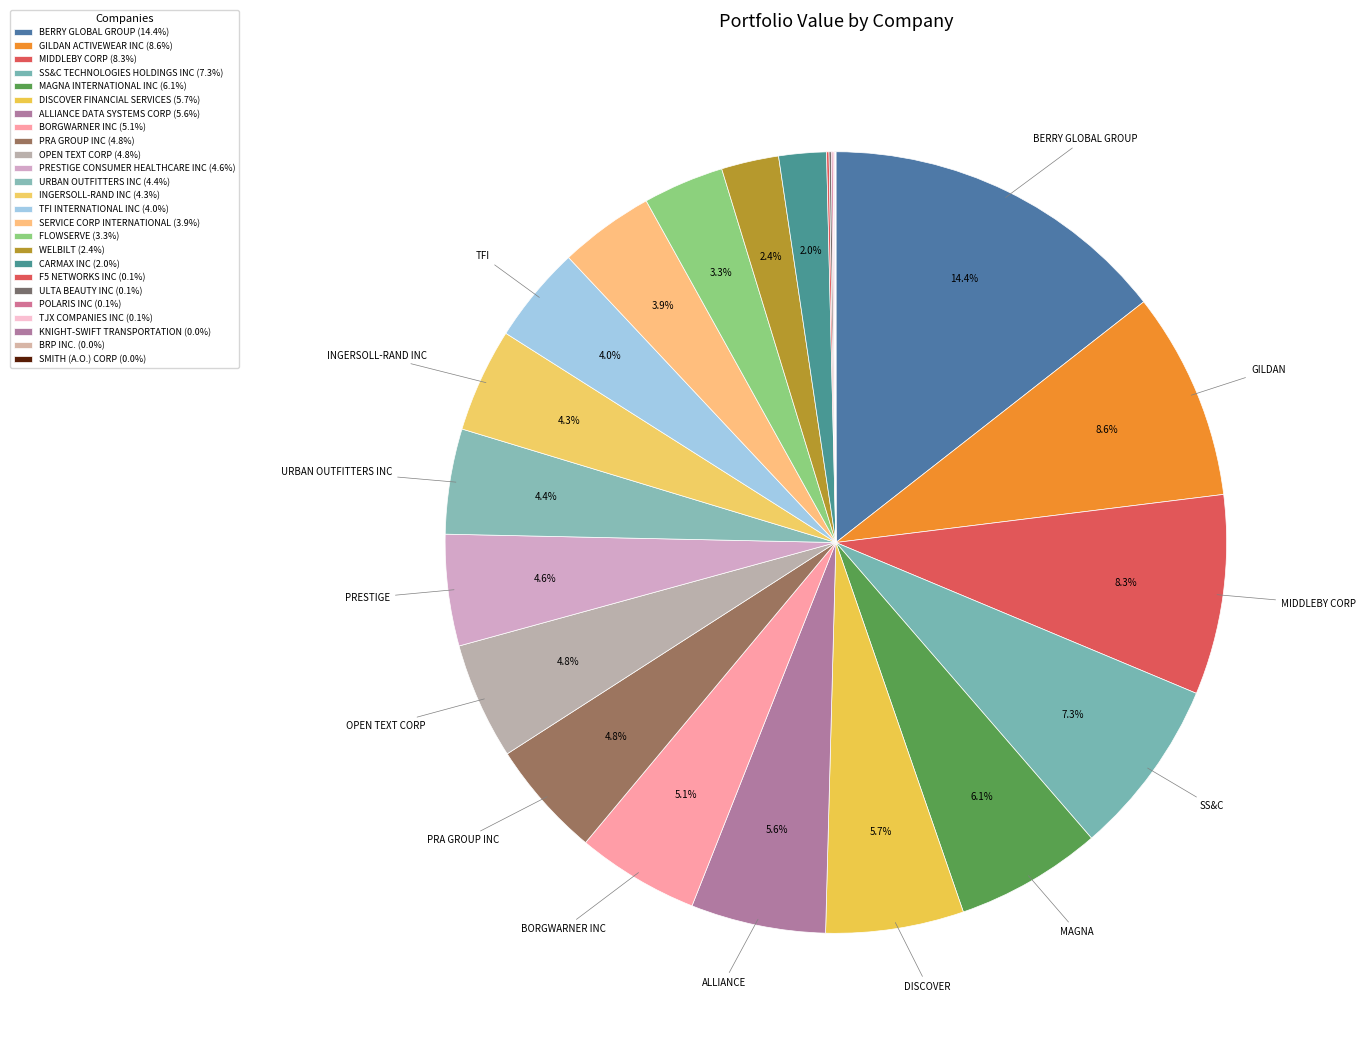

Is the sum of PRESTIGE CONSUMER HEALTHCARE INC and INGERSOLL-RAND INC greater than half?

No